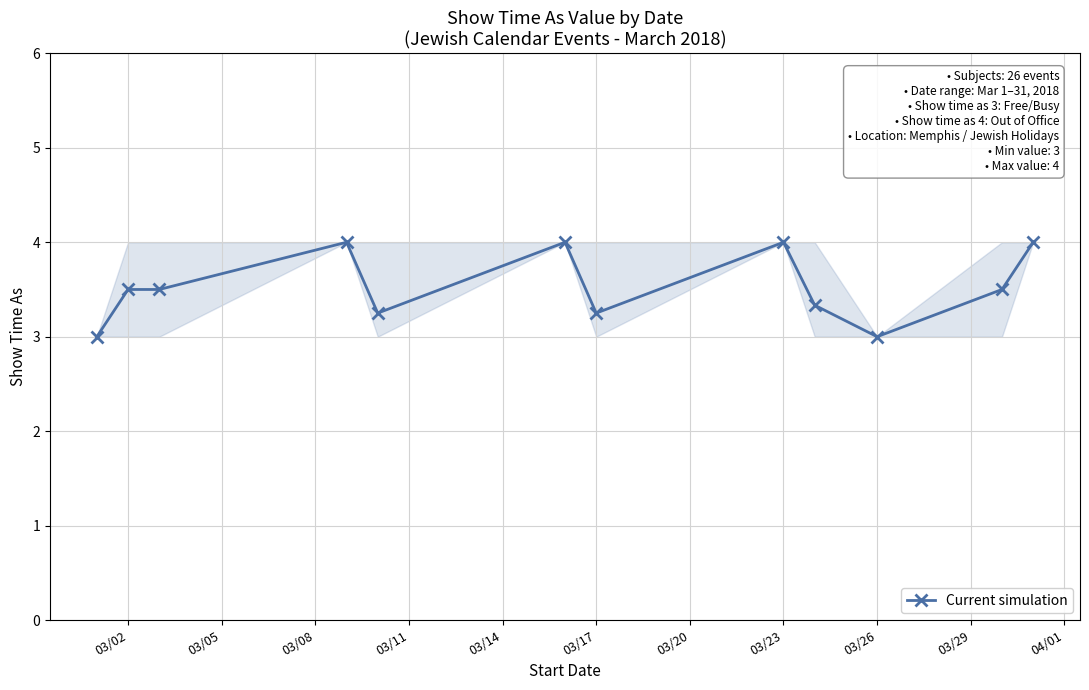

How many series are shown in this chart?

1